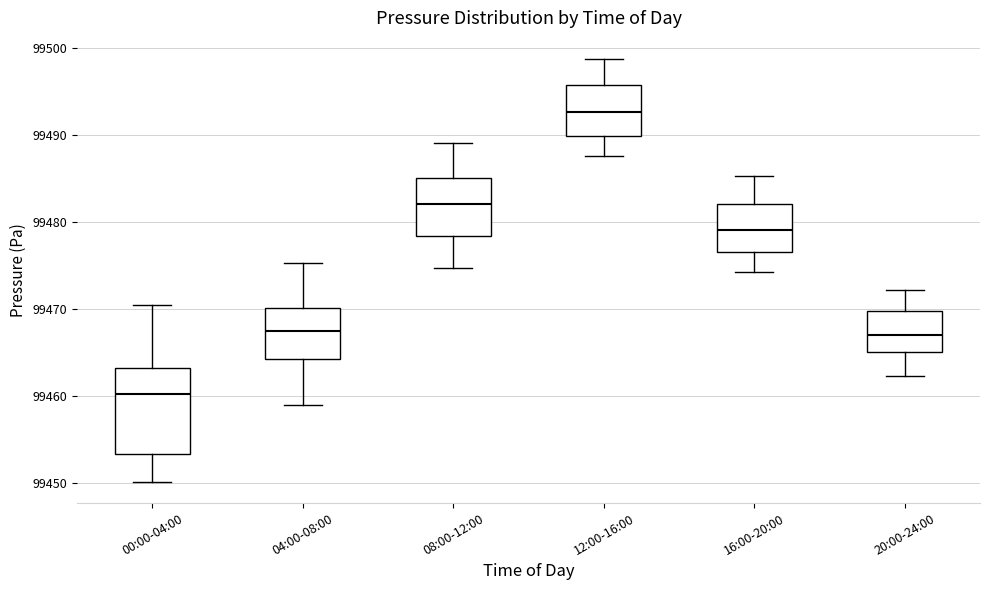

Reading left to right, transcribe this box plot: for each box, give where its median line is, the range the box spans, and where its two whiskers end, as read against the y-axis. The values are not printed on the chart, so give them approximately, as read against the axis.

00:00-04:00: median 99460, box 99453 to 99463, whiskers 99450 to 99470
04:00-08:00: median 99467, box 99464 to 99470, whiskers 99459 to 99475
08:00-12:00: median 99482, box 99478 to 99485, whiskers 99475 to 99489
12:00-16:00: median 99493, box 99490 to 99496, whiskers 99488 to 99499
16:00-20:00: median 99479, box 99477 to 99482, whiskers 99474 to 99485
20:00-24:00: median 99467, box 99465 to 99470, whiskers 99462 to 99472